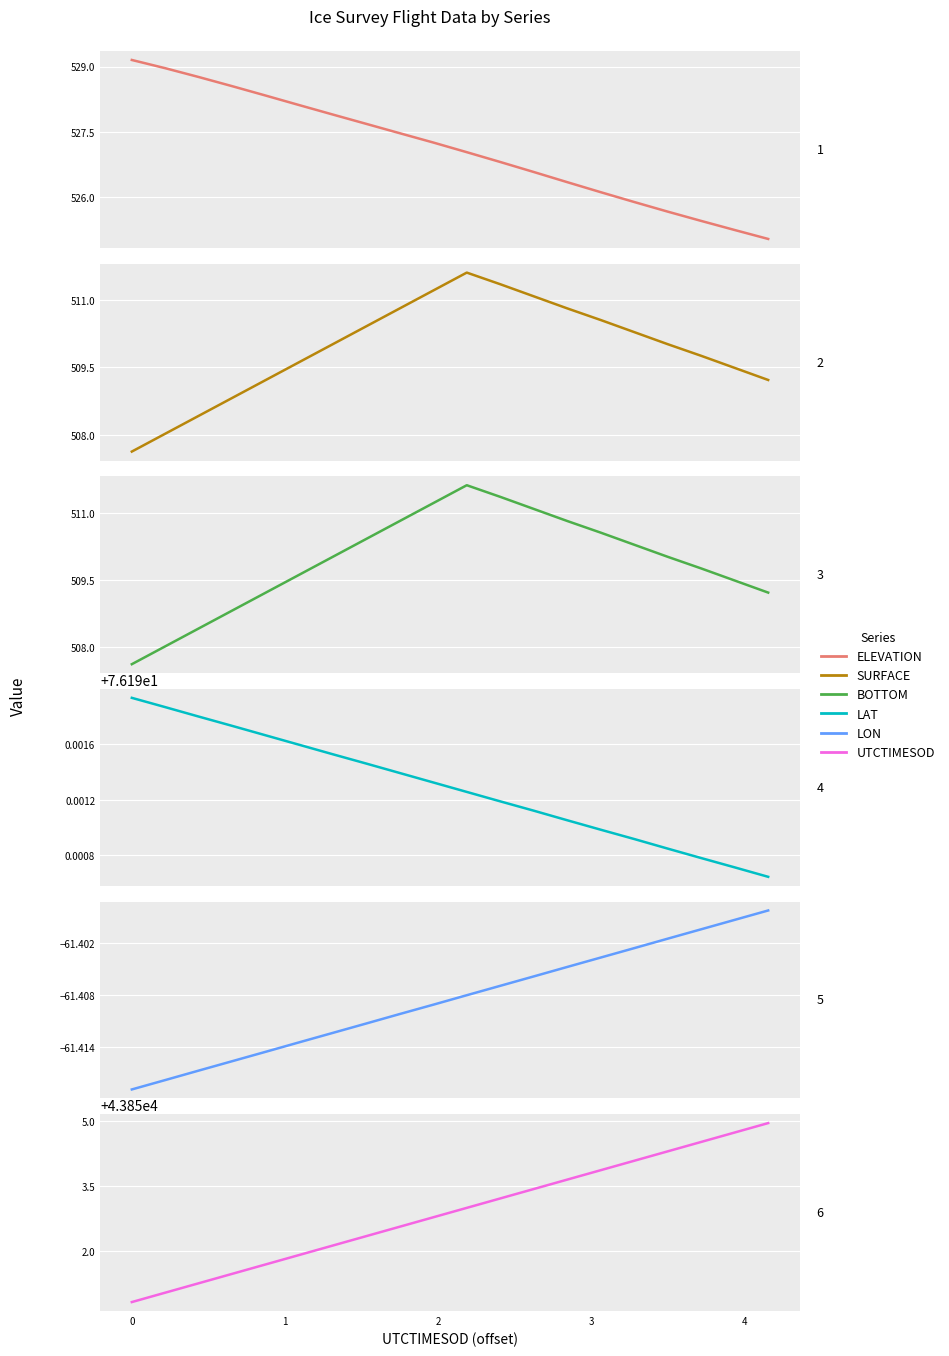

What are all the series names shown in the legend?

ELEVATION, SURFACE, BOTTOM, LAT, LON, UTCTIMESOD